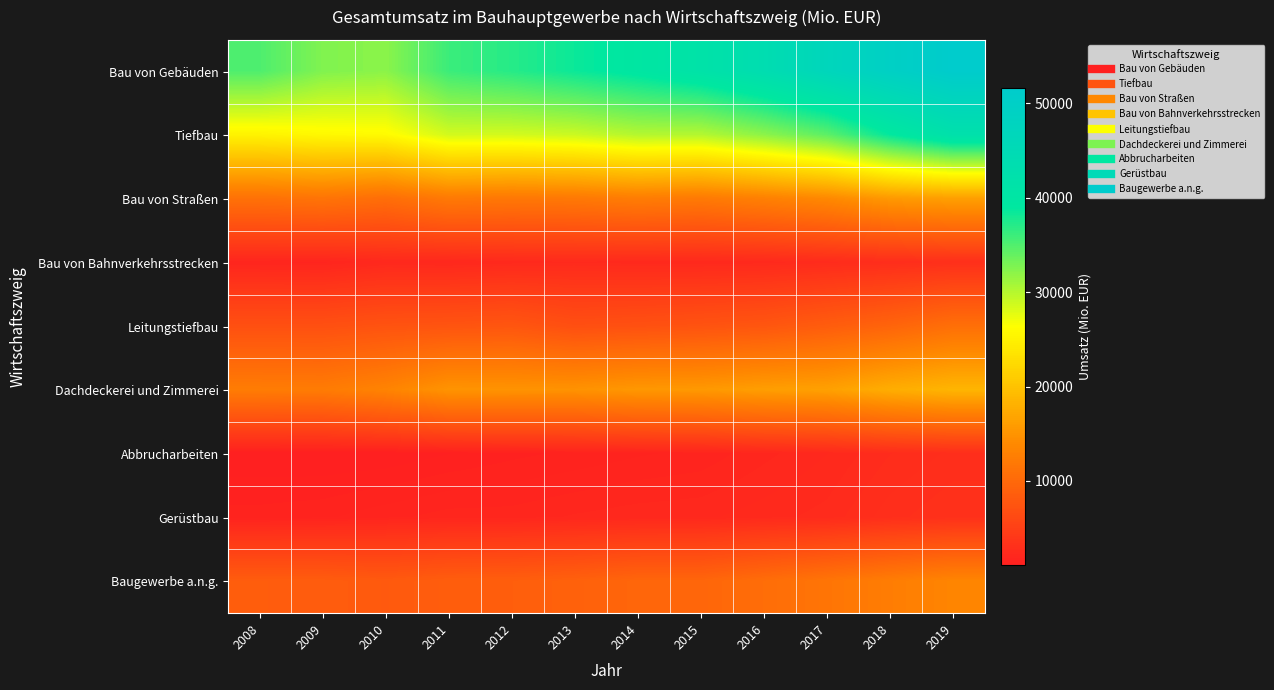

What is the total value across all series at 2011?

113170.5